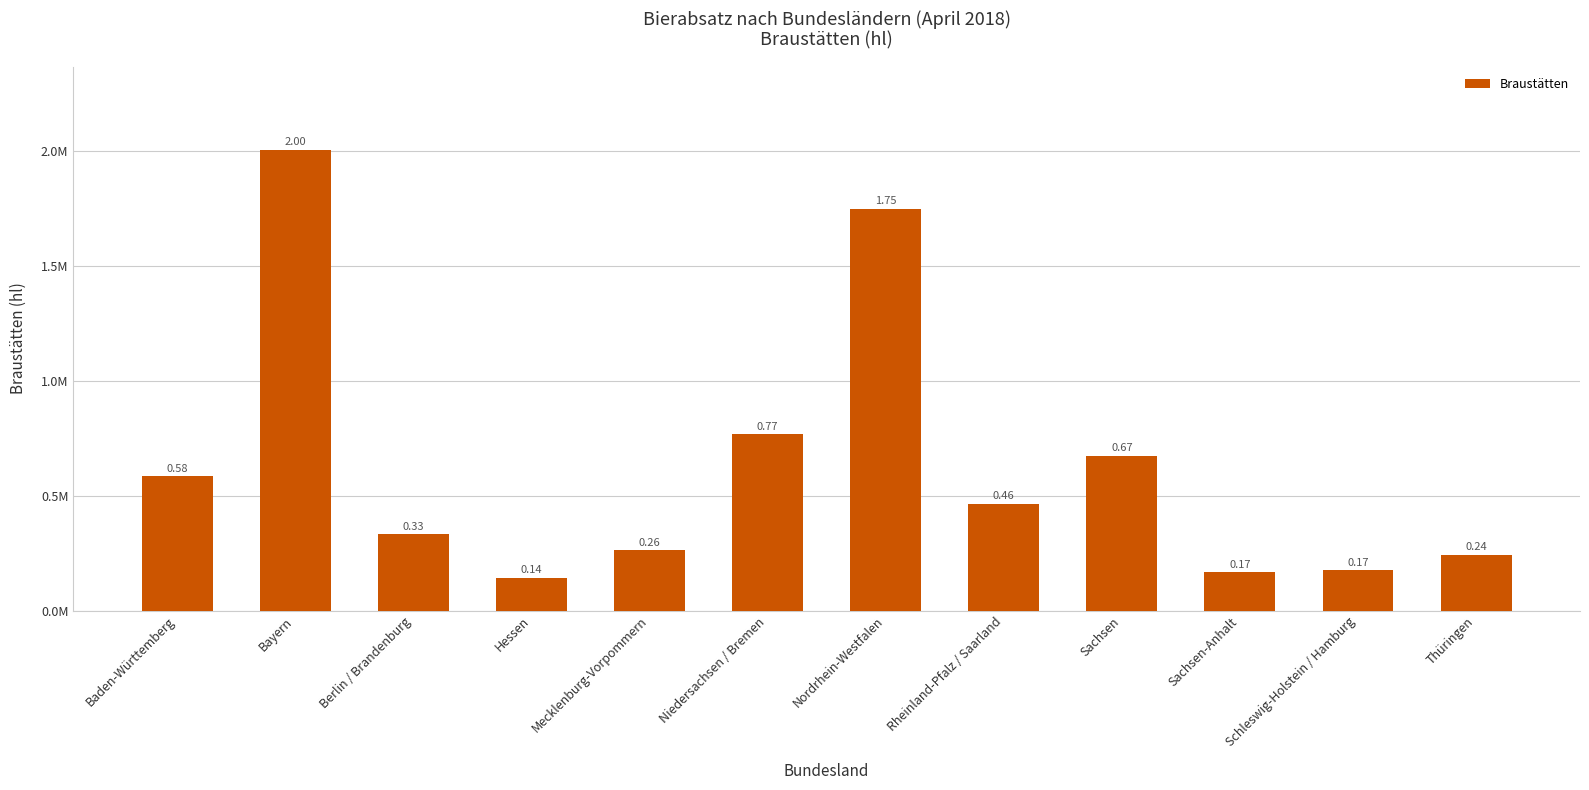

Are the bars horizontal?

No